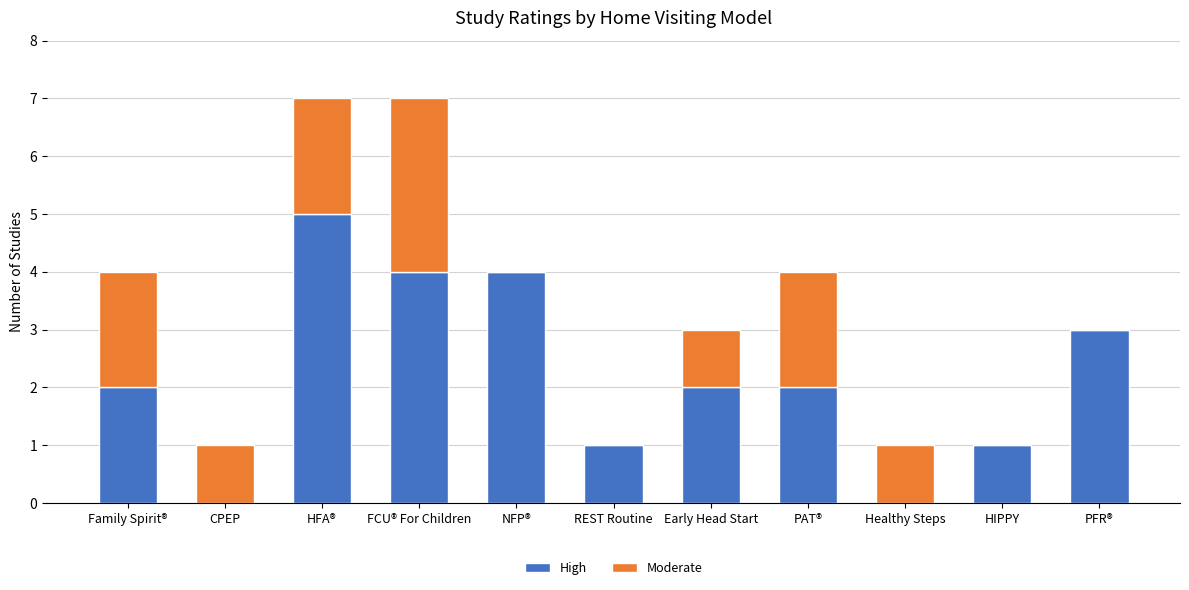

What is the sum of all High values?

24